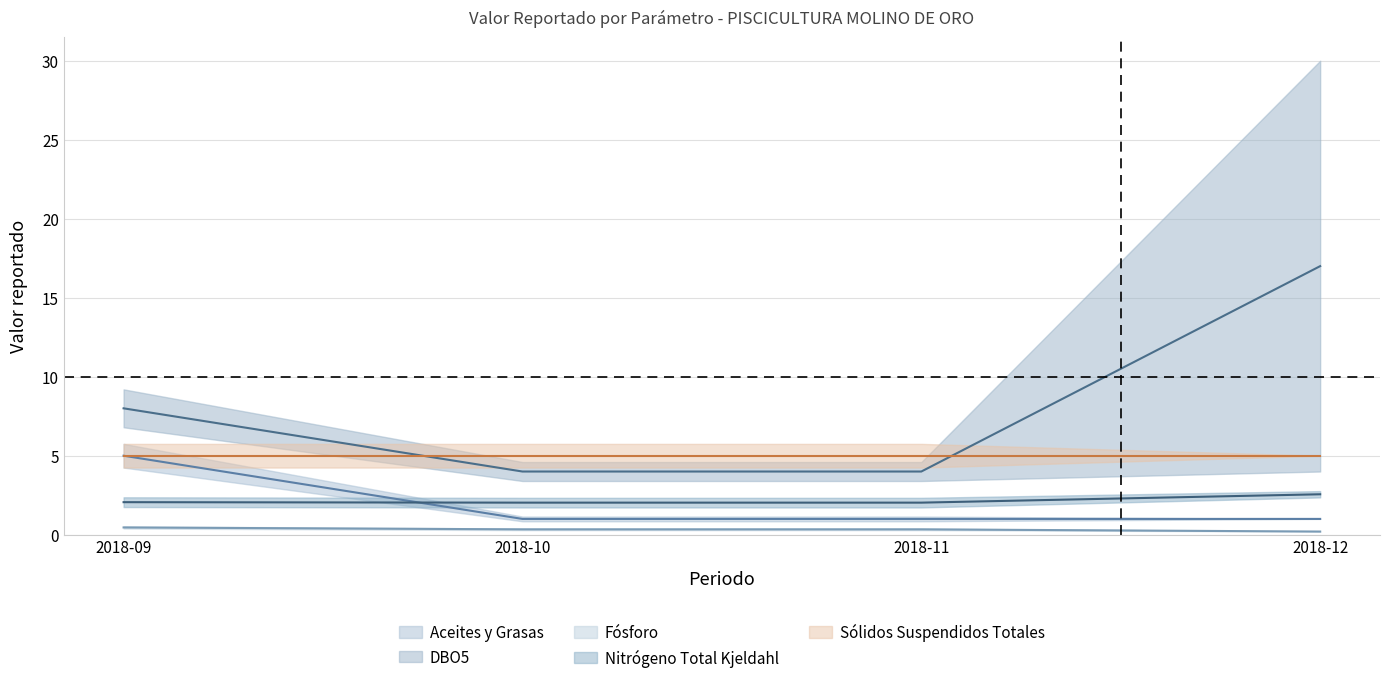

Rank the series at 2018-10-01 from lowest to highest value.

Fósforo, Aceites y Grasas, Nitrógeno Total Kjeldahl, DBO5, Sólidos Suspendidos Totales